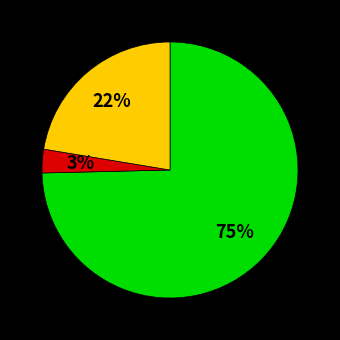

Is there any slice that represents more than half of the pie?

Yes